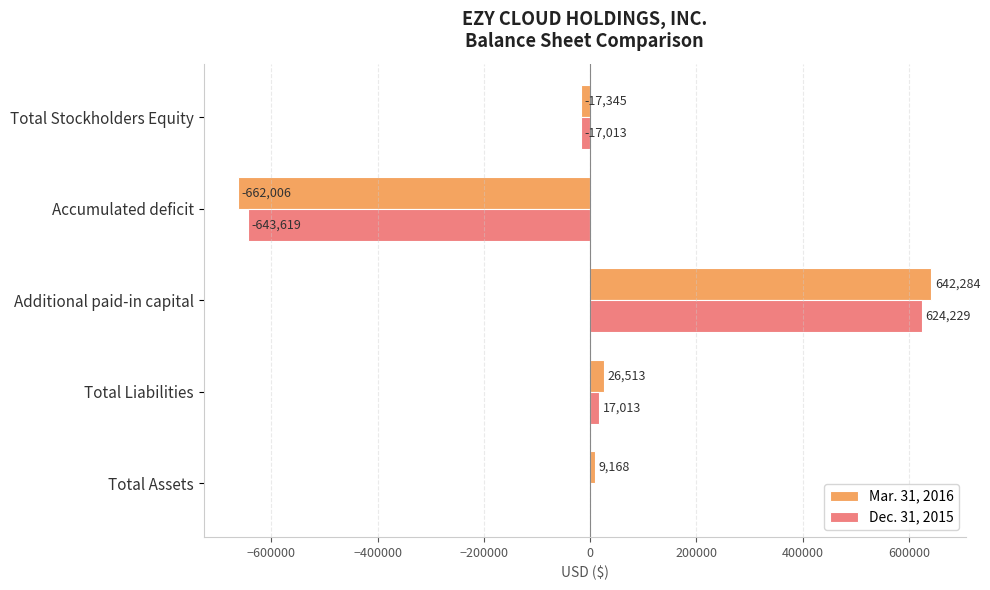

What is the sum of all Mar. 31, 2016 values?

-1386